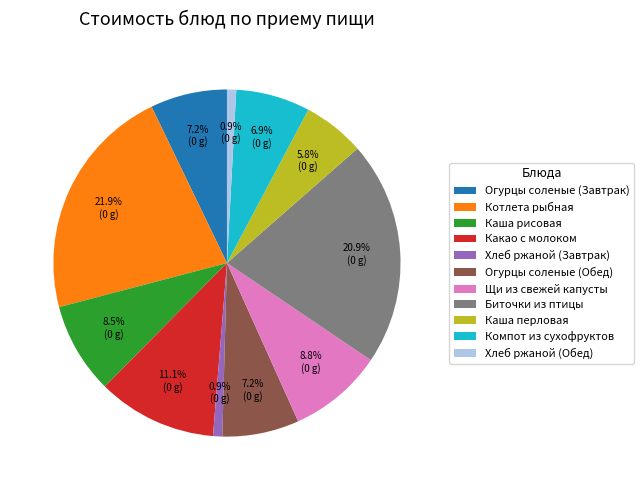

Combined, what portion of the pie is Щи из свежей капусты and Компот из сухофруктов?

15.7%